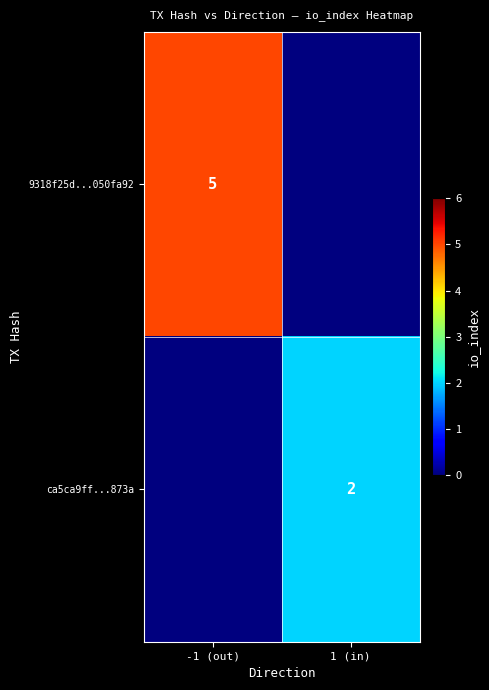

Is the value of 9318f25d...050fa92 at -1 (out) greater than the value of ca5ca9ff...873a at 1 (in)?

Yes